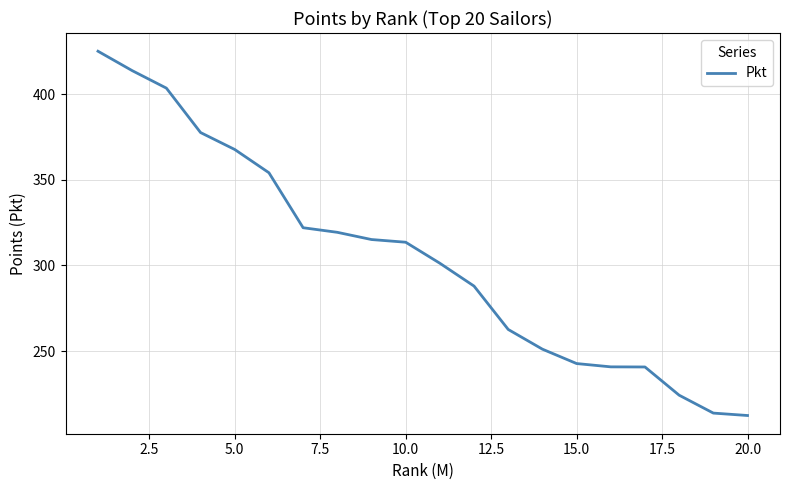

What is the smallest value displayed?

212.4